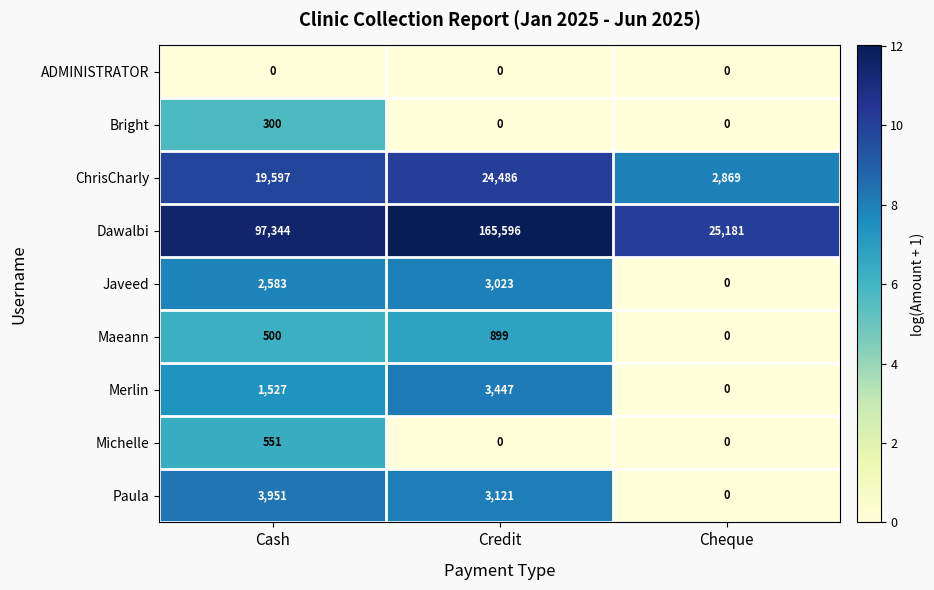

How many data points in Paula are less than 3121?

1